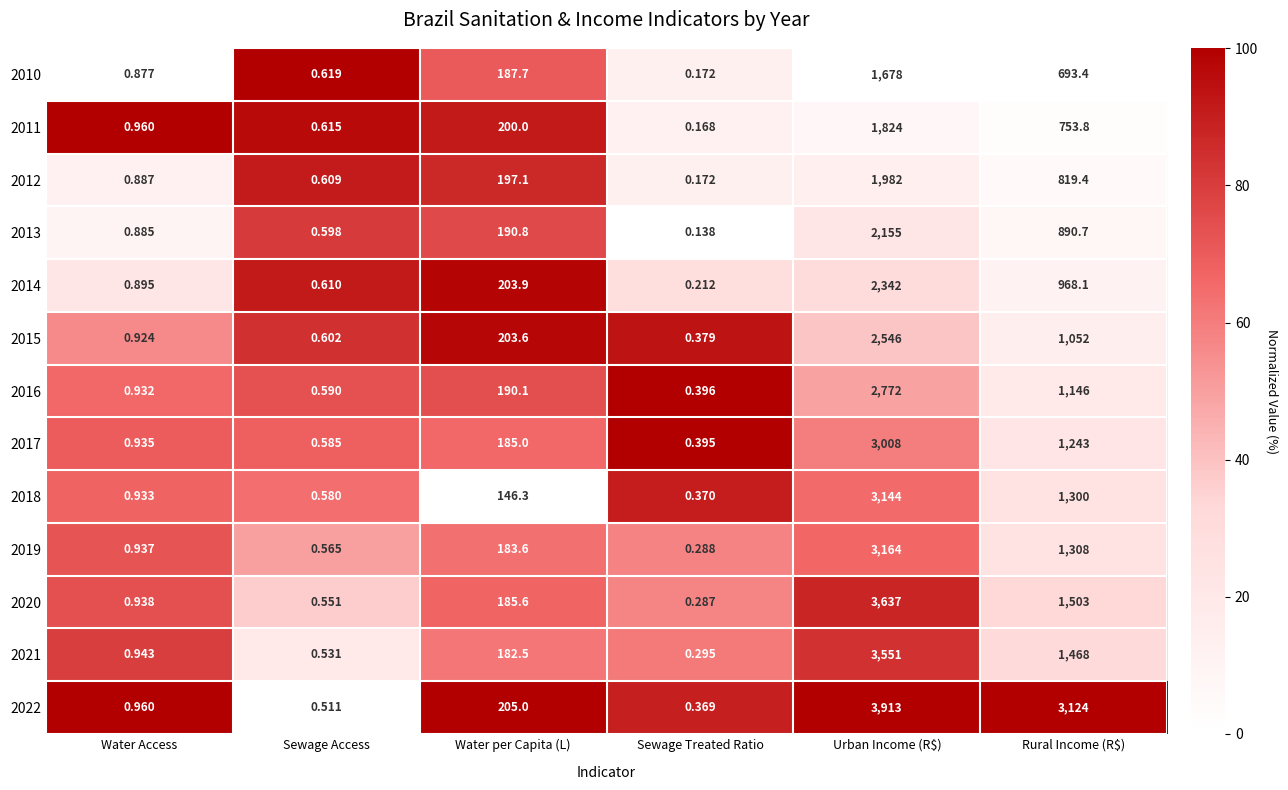

At which label is 2011 closest to 912?

Rural Income (R$)